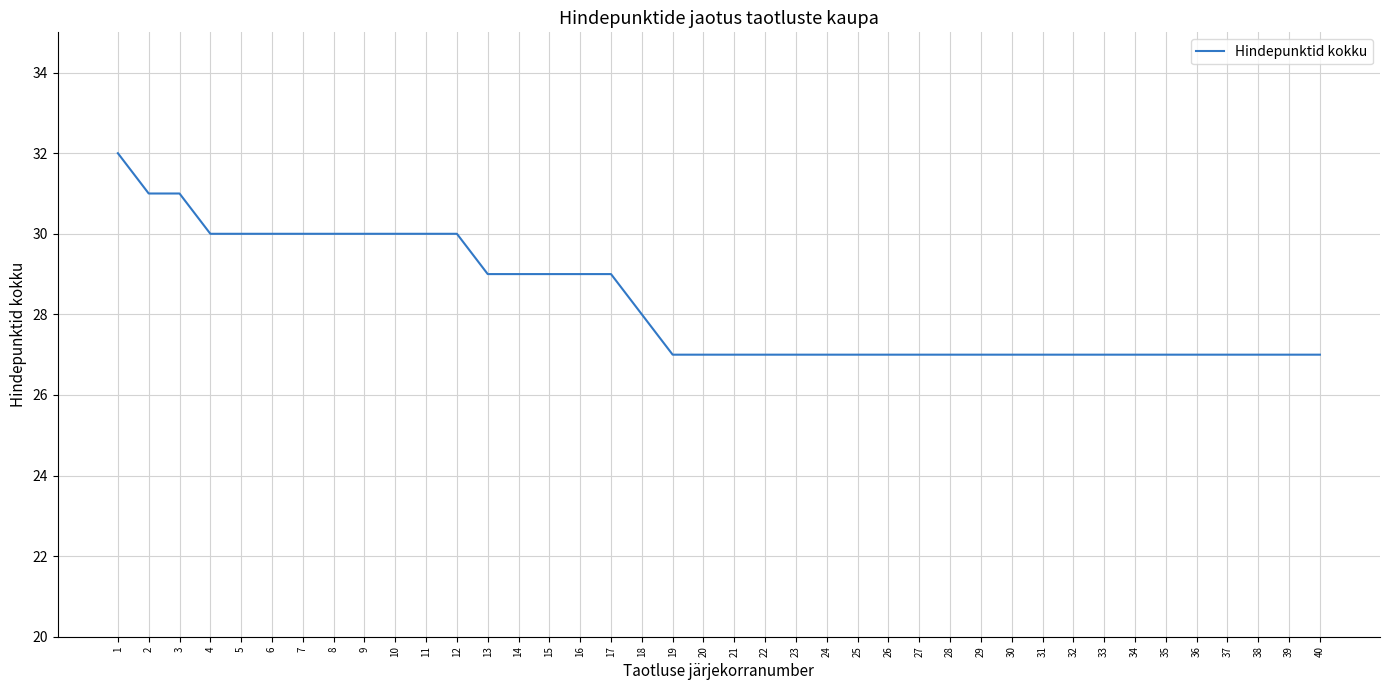

Count the number of data series in this chart.

1